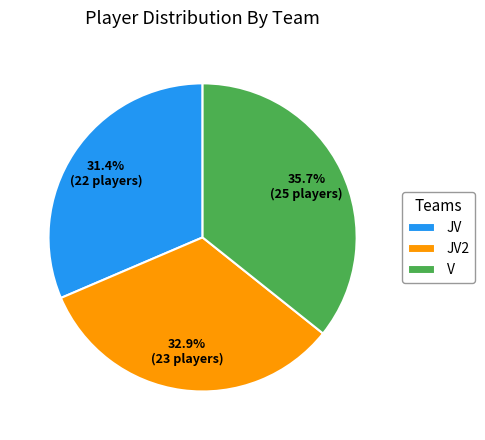

Between JV and V, which is larger?

V